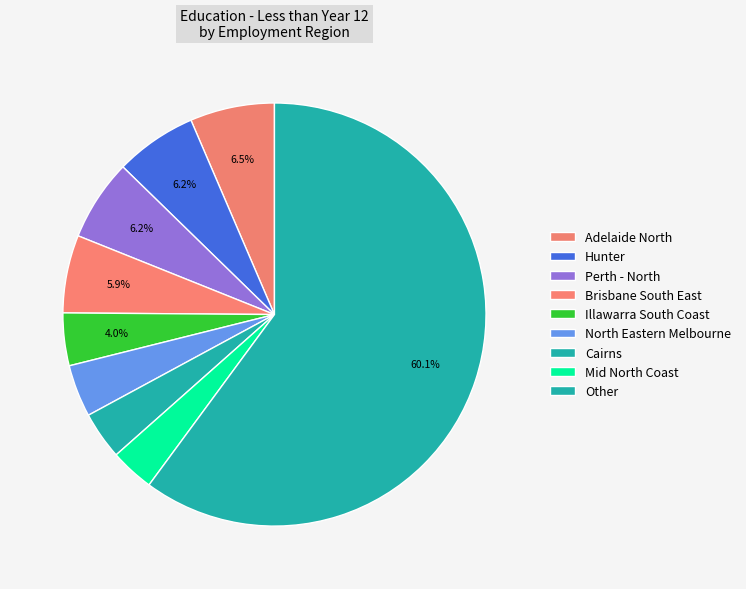

How many slices are in this pie chart?

9